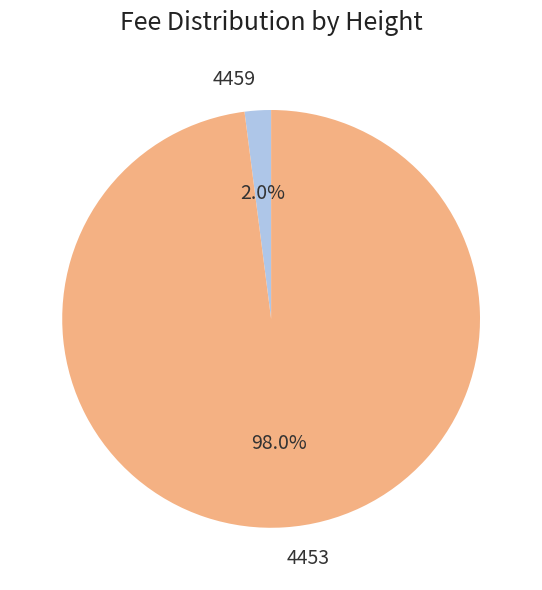

Between 4453 and 4459, which is larger?

4453